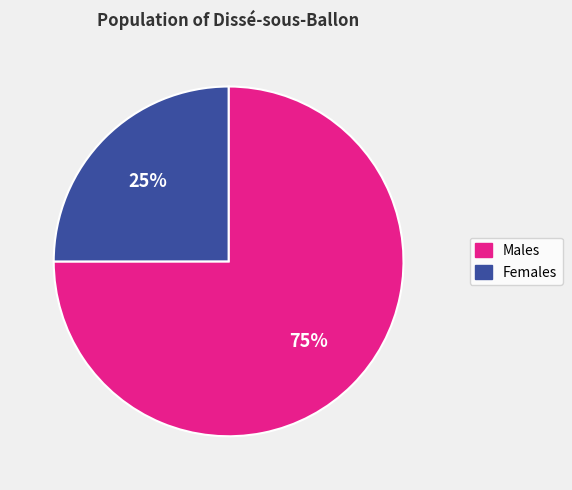

To the nearest percent, what is the average slice percentage?

50%